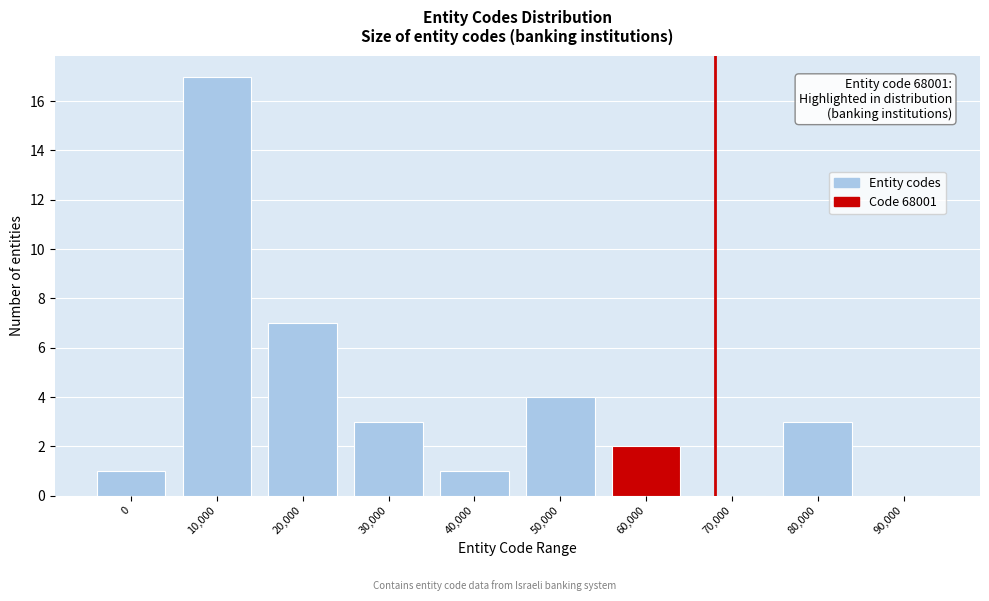

Reading right to left, list all the values displayed in this chart.

90,000=0	80,000=3	70,000=0	60,000=2	50,000=4	40,000=1	30,000=3	20,000=7	10,000=17	0=1